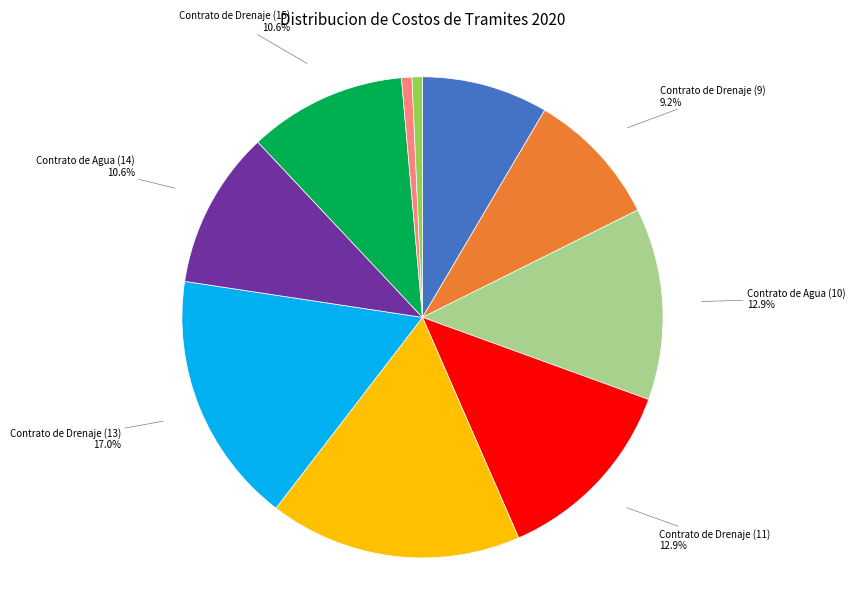

The Contrato de Drenaje (15) slice represents 11% of the pie. True or false?

True